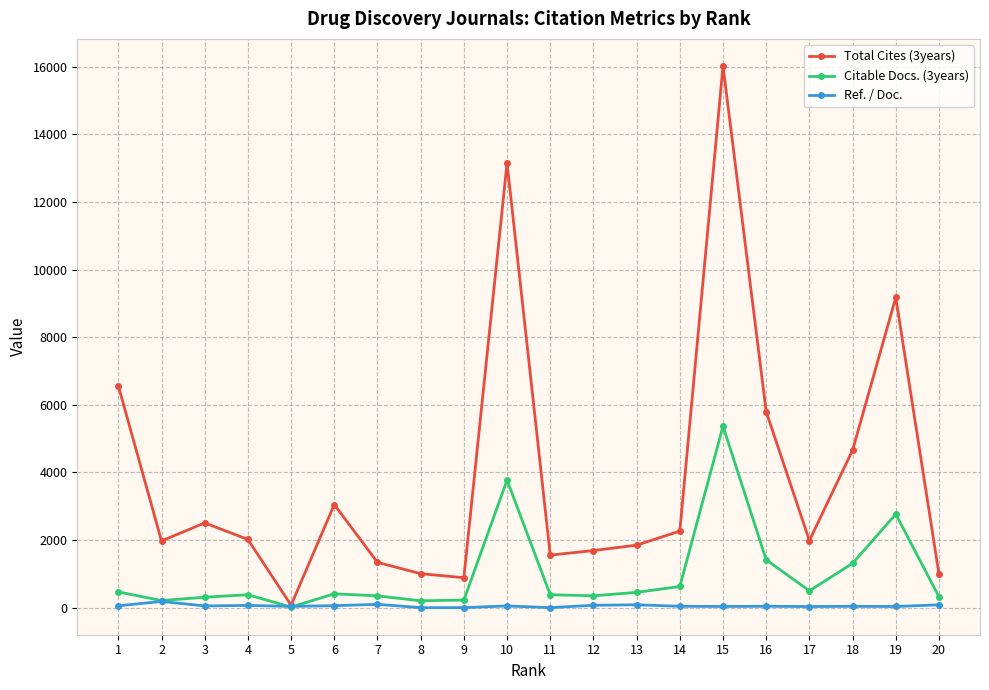

Which series changed the most between 10 and 12?

Total Cites (3years)